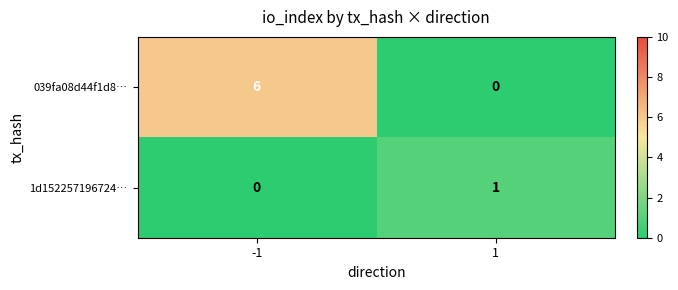

Between -1 and 1, which series saw the biggest shift?

039fa08d44f1d8…